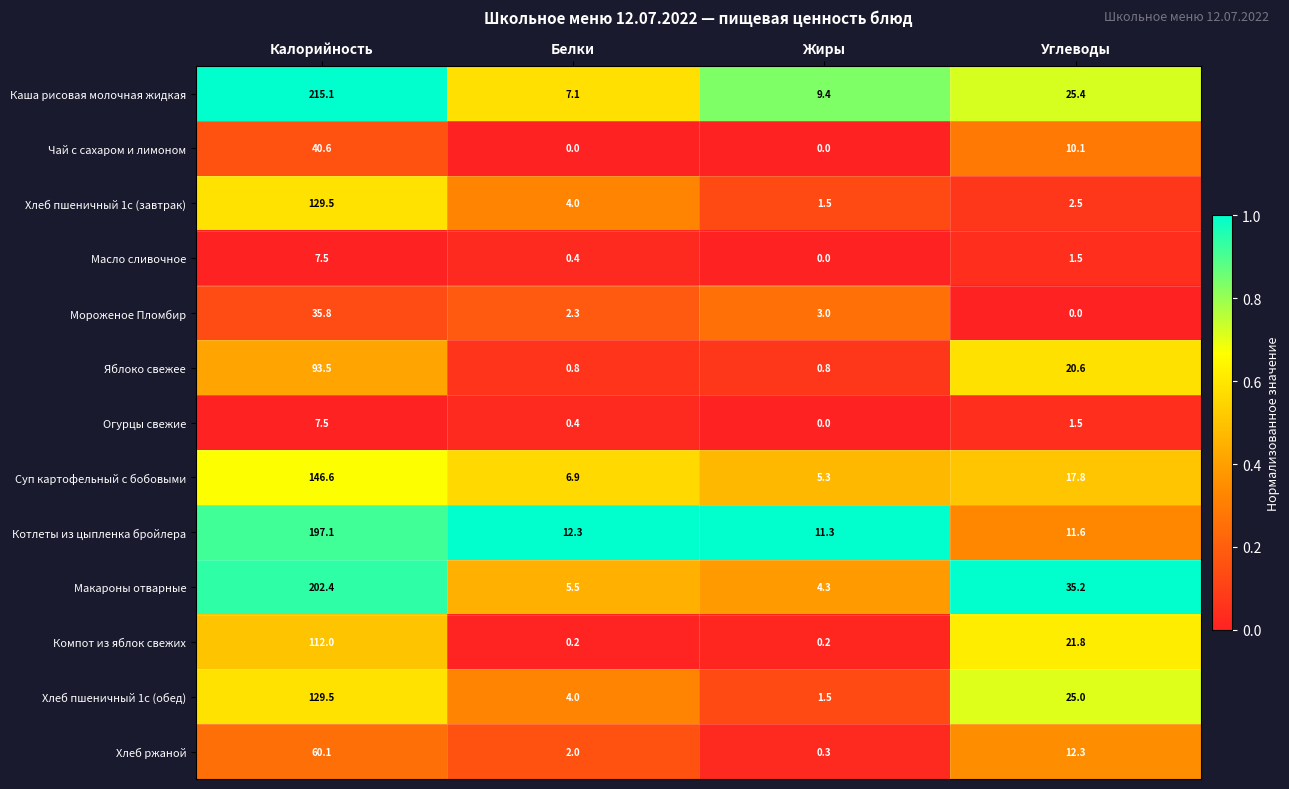

At which label is Чай с сахаром и лимоном closest to 20?

Углеводы